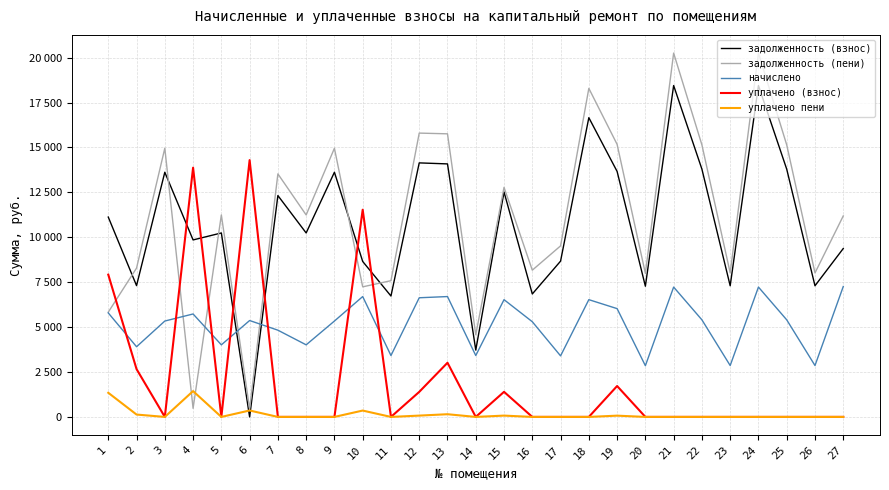

What are all the series names shown in the legend?

задолженность (взнос), задолженность (пени), начислено, уплачено (взнос), уплачено пени